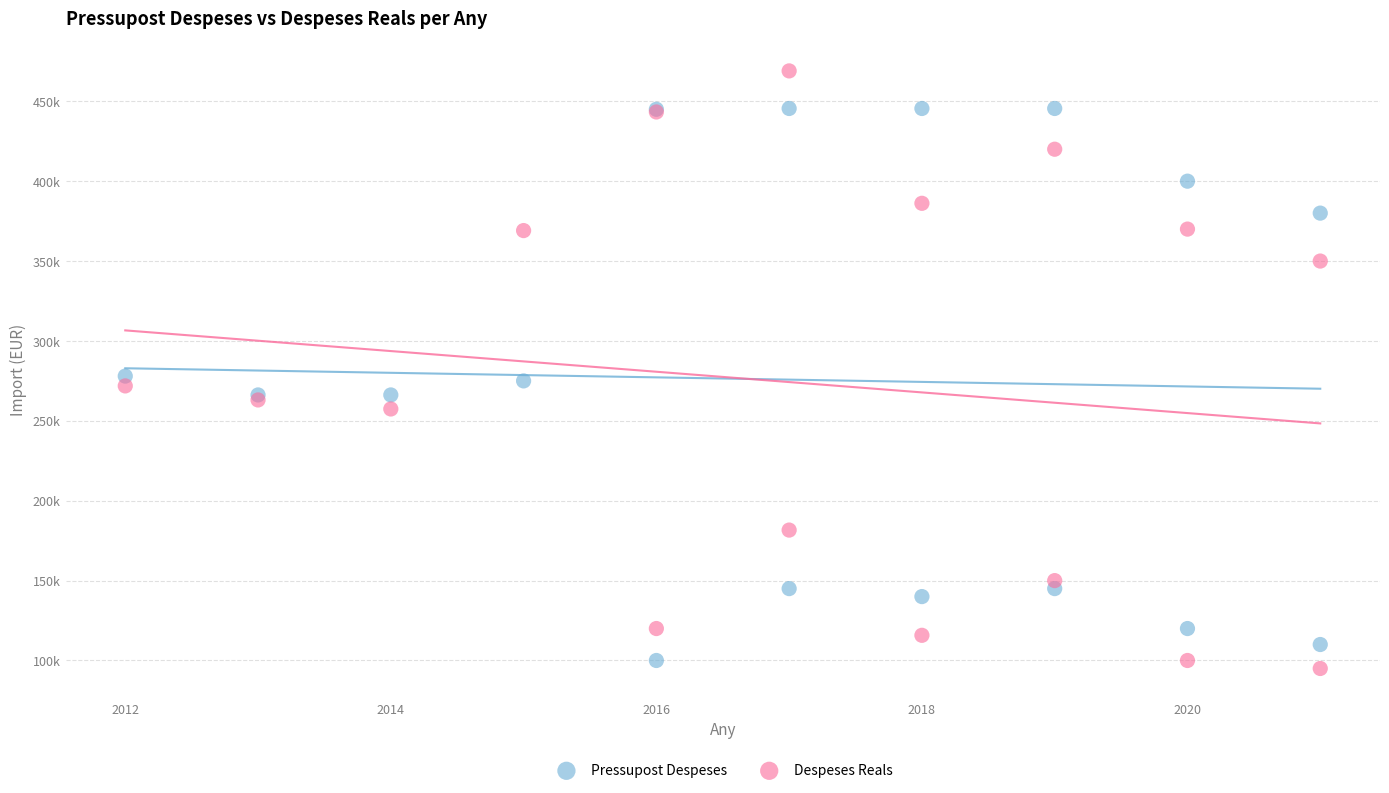

What are all the series names shown in the legend?

Pressupost Despeses, Despeses Reals